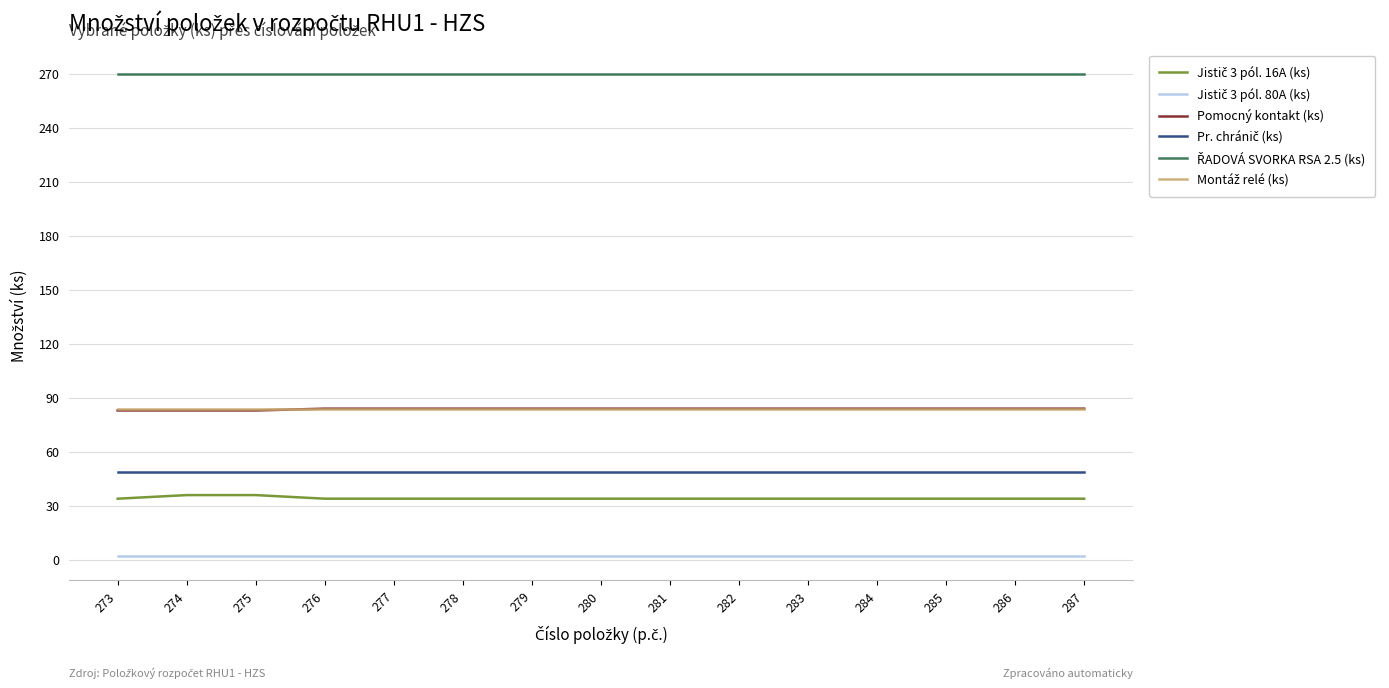

Is it true that Pomocný kontakt (ks) equals 30 at 283?

False